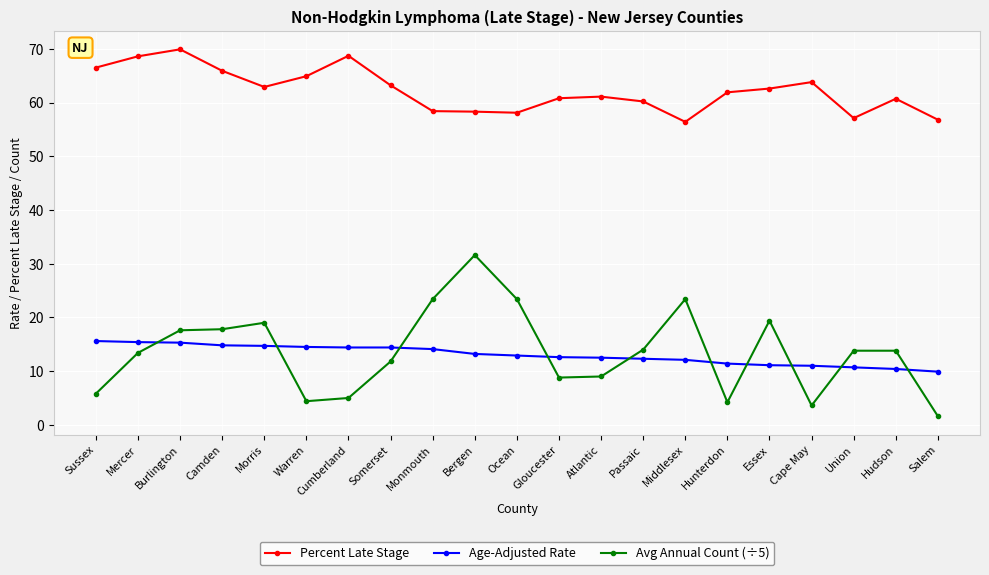

At how many categories does at least one series exceed 28?

21